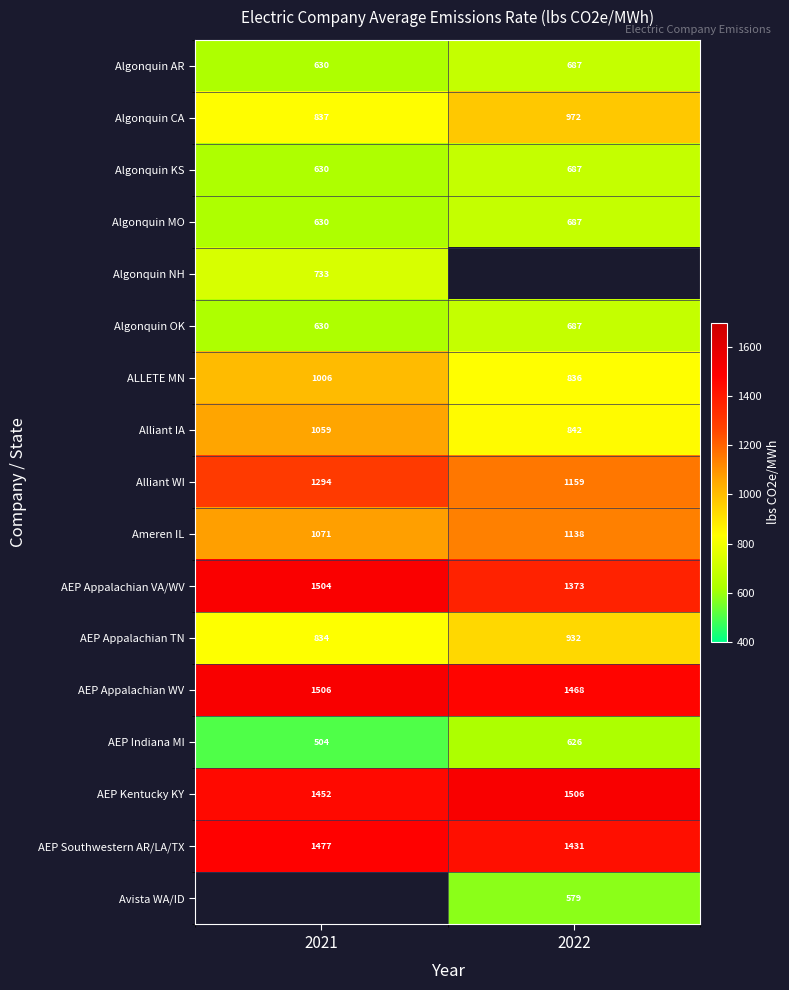

What is the minimum value shown in the chart?

504.0